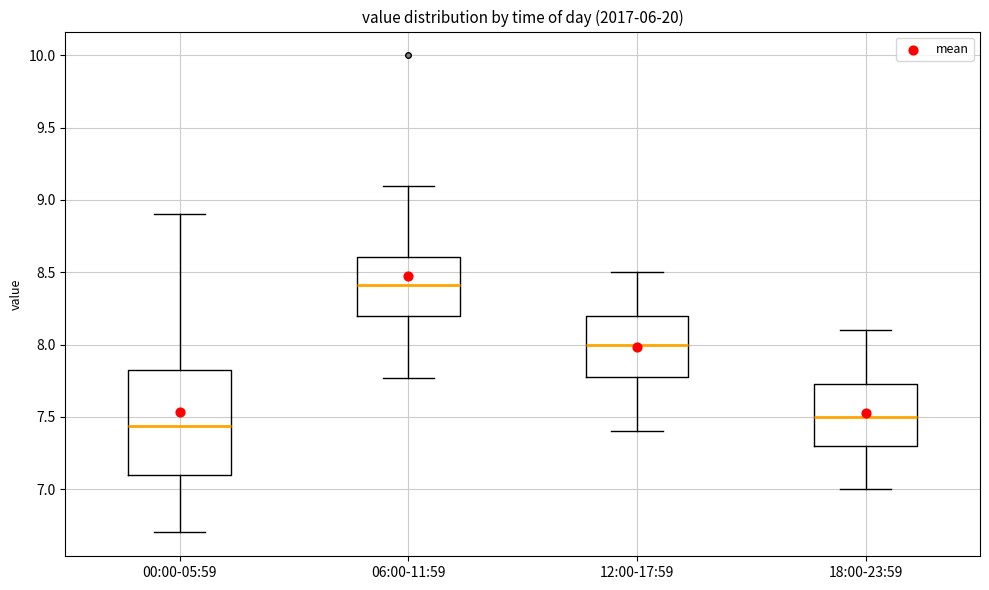

Reading left to right, transcribe this box plot: for each box, give where its median line is, the range the box spans, and where its two whiskers end, as read against the y-axis. The values are not printed on the chart, so give them approximately, as read against the axis.

00:00-05:59: median 7.45, box 7.10 to 7.85, whiskers 6.70 to 8.90
06:00-11:59: median 8.40, box 8.20 to 8.60, whiskers 7.75 to 9.10
12:00-17:59: median 8.00, box 7.80 to 8.20, whiskers 7.40 to 8.50
18:00-23:59: median 7.50, box 7.30 to 7.75, whiskers 7.00 to 8.10